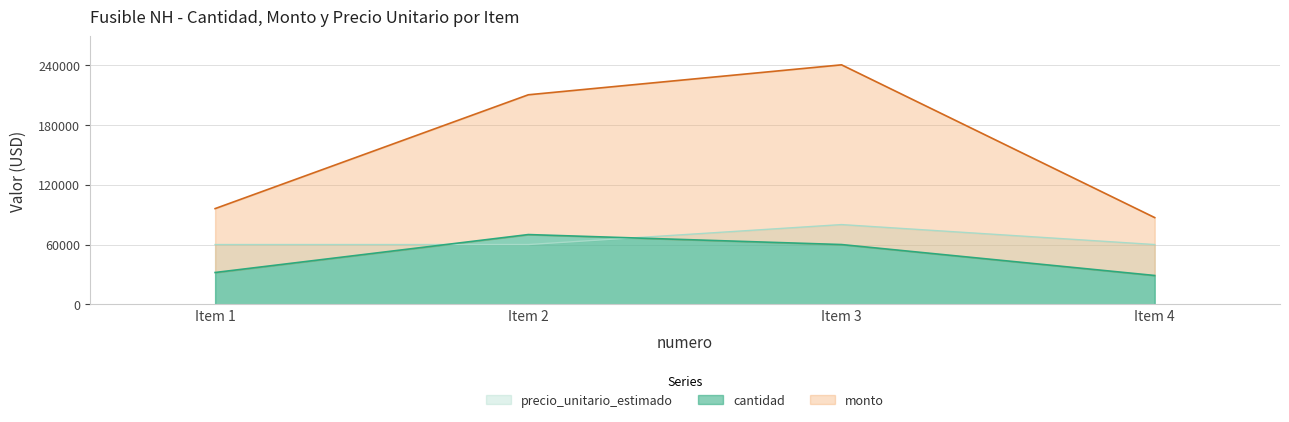

What is the approximate value of cantidad at Item 3?

60000